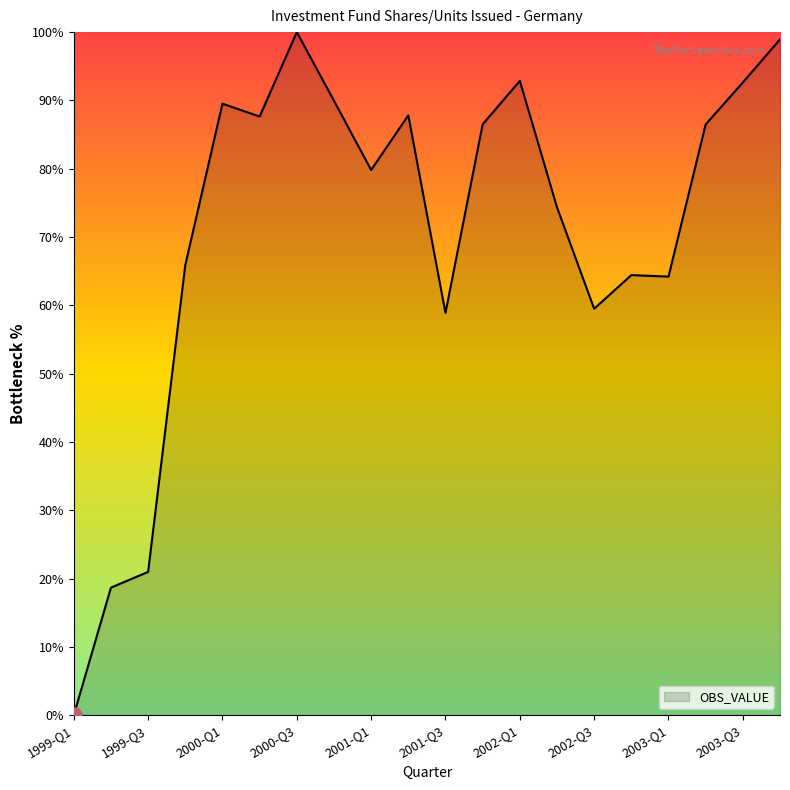

What is the difference between the maximum and minimum values?

100.0